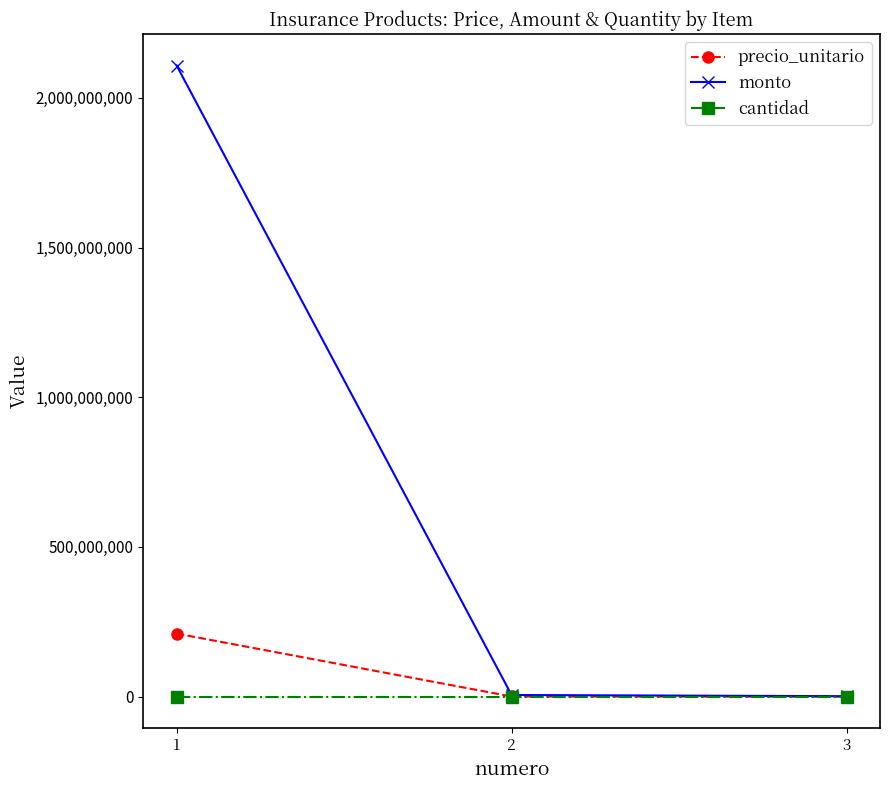

At which category is the sum across all series the highest?

1